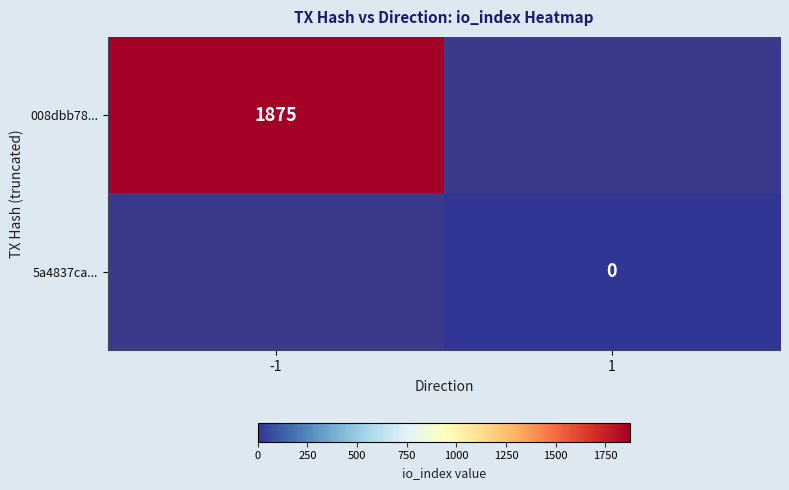

The value of 008dbb78... at -1 is 3024. True or false?

False